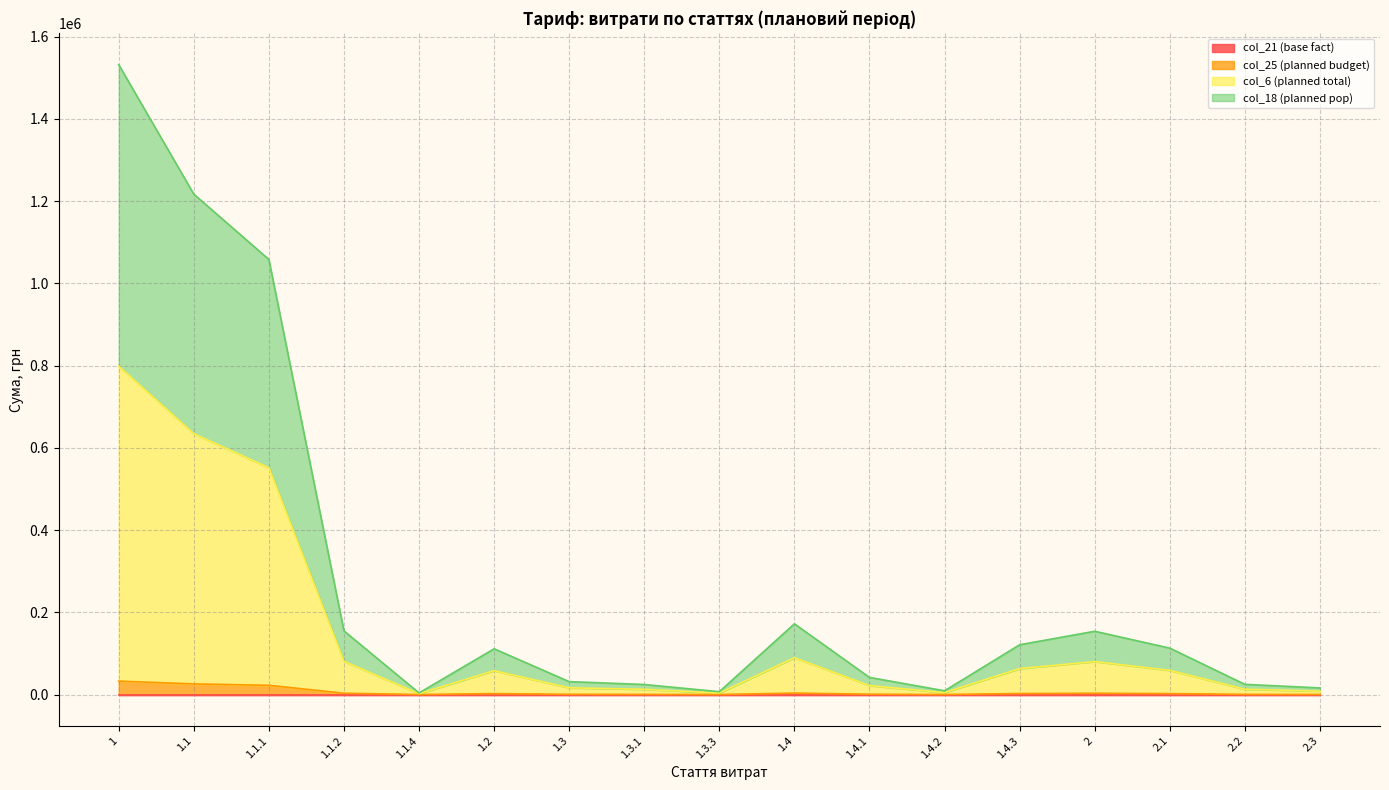

At which category does col_18 (planned pop) reach its first local peak?

1.2